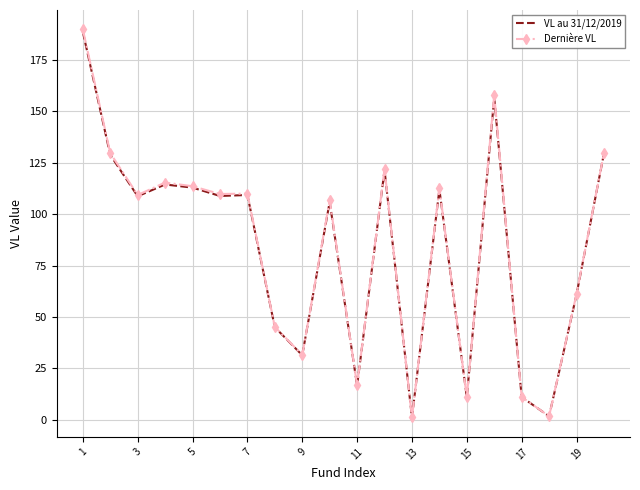

True or false: VL au 31/12/2019 and Dernière VL cross at least once.

False